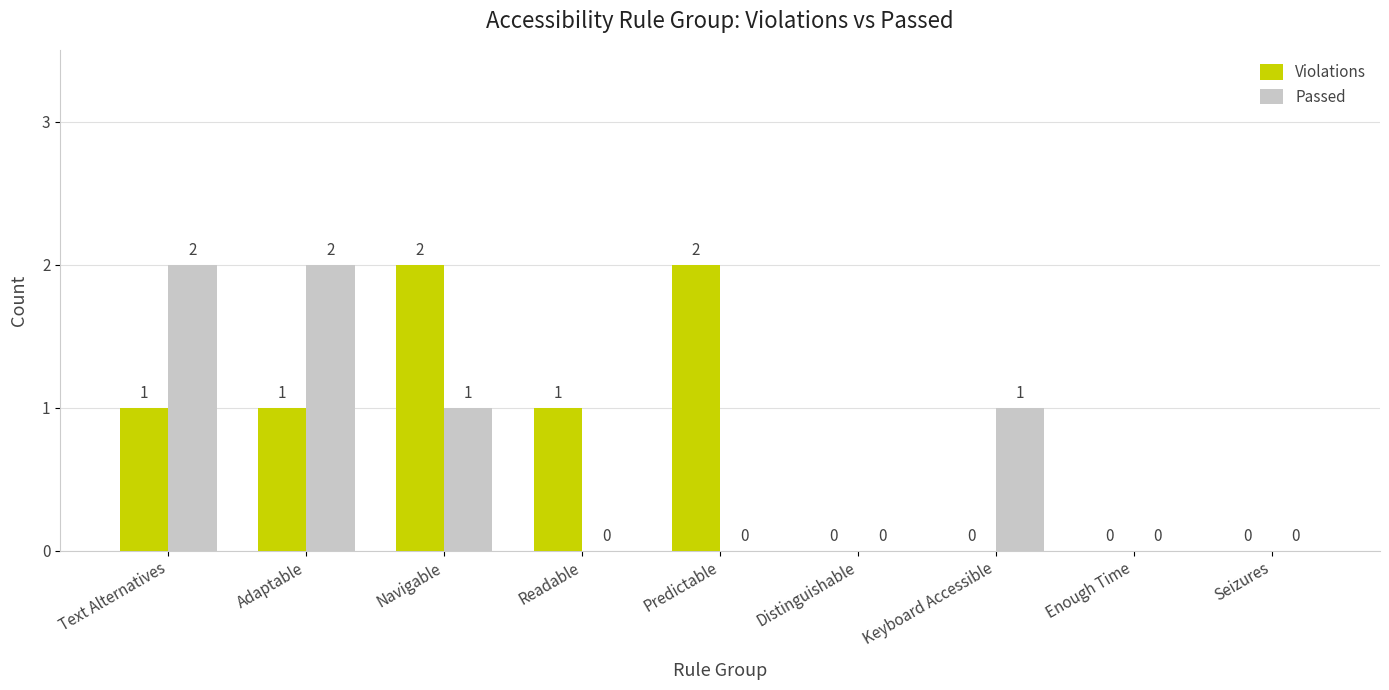

The Passed series shows 0 at Enough Time. True or false?

True